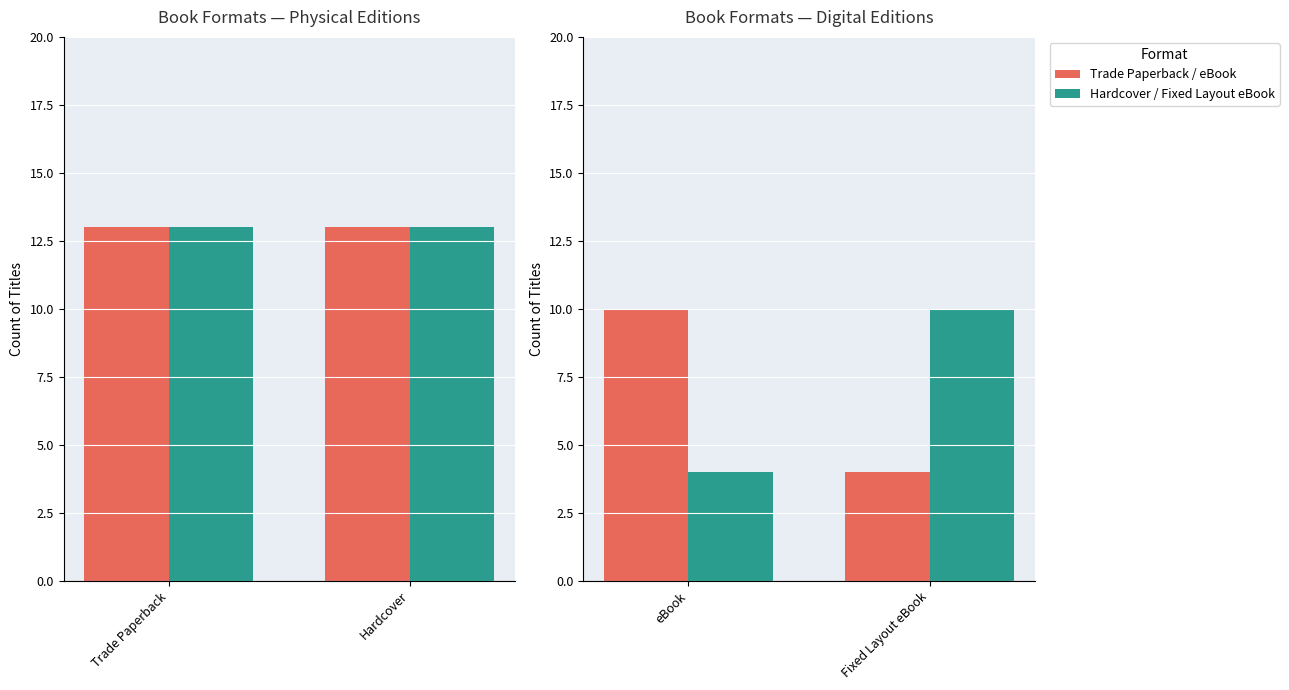

At which category is the sum across all series the highest?

Trade Paperback